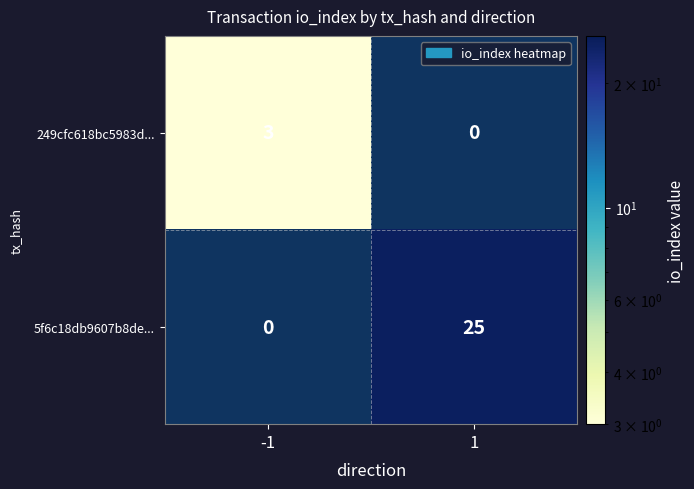

Rank the series by their maximum value, from lowest to highest.

249cfc618bc5983d..., 5f6c18db9607b8de...